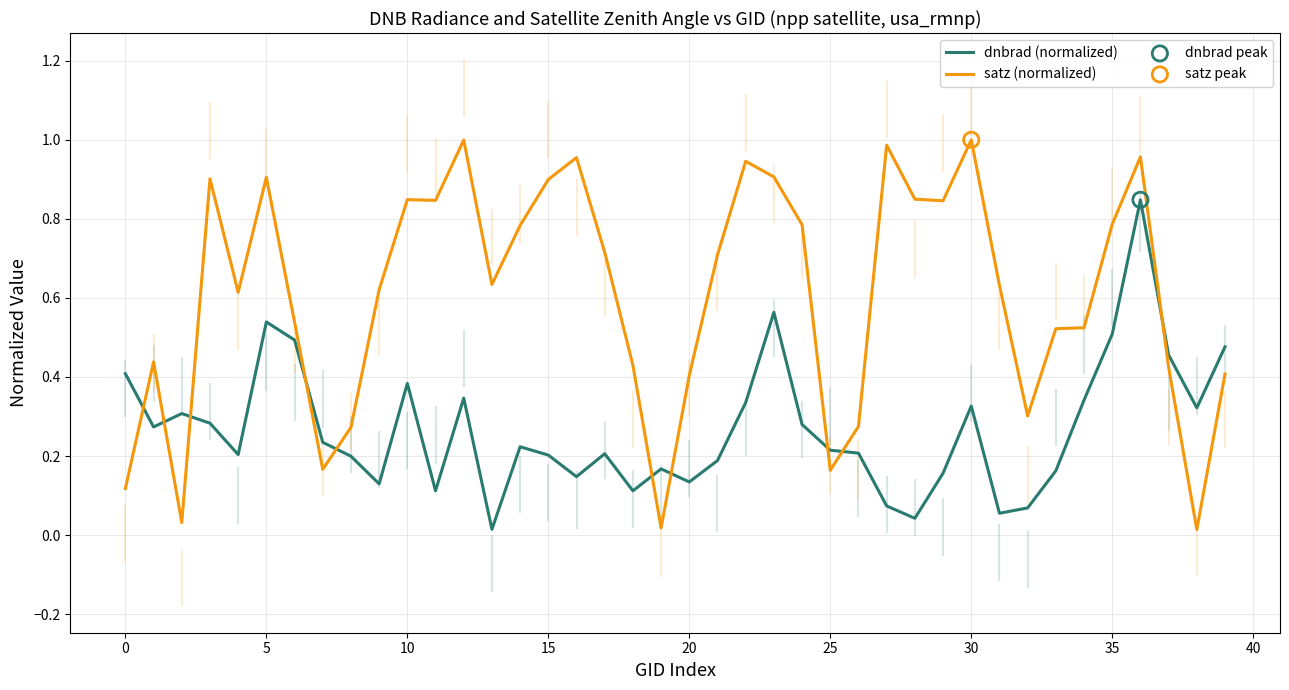

List the series in order of their overall mean, highest first.

satz (normalized), dnbrad (normalized)